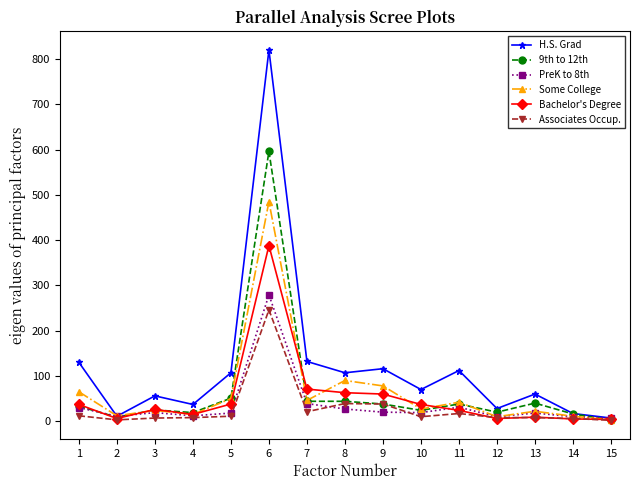

What is the maximum value shown in the chart?

820